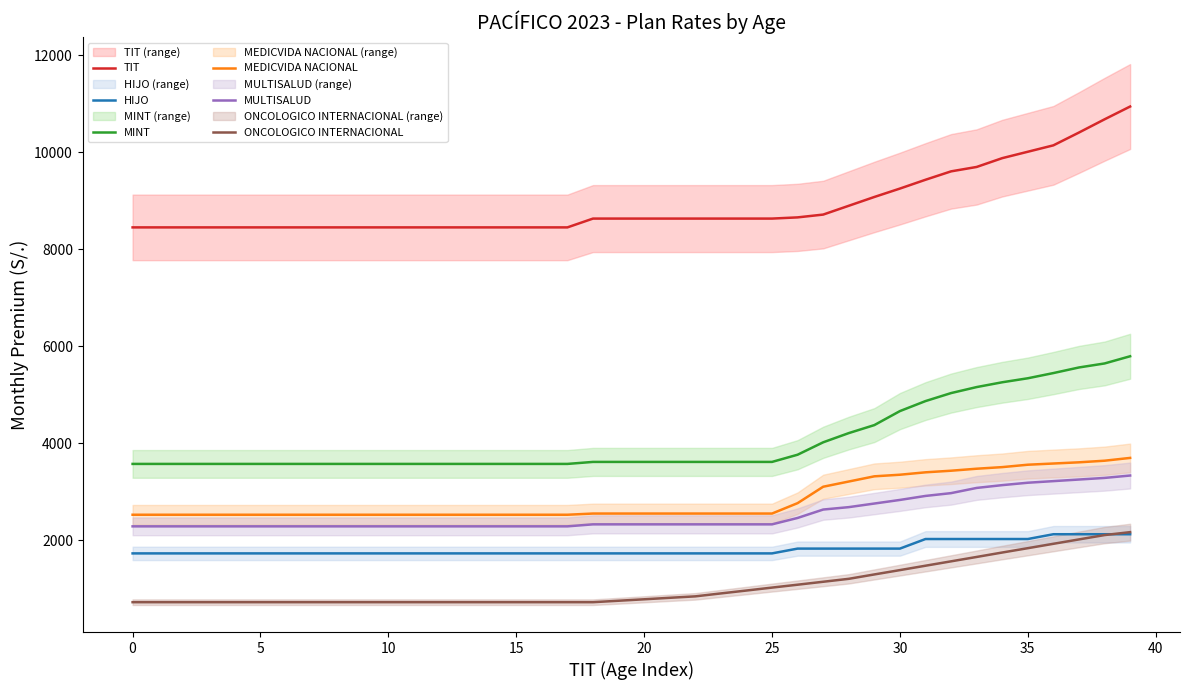

What is the difference between the second highest and second lowest values in the MEDICVIDA NACIONAL series?

1113.8